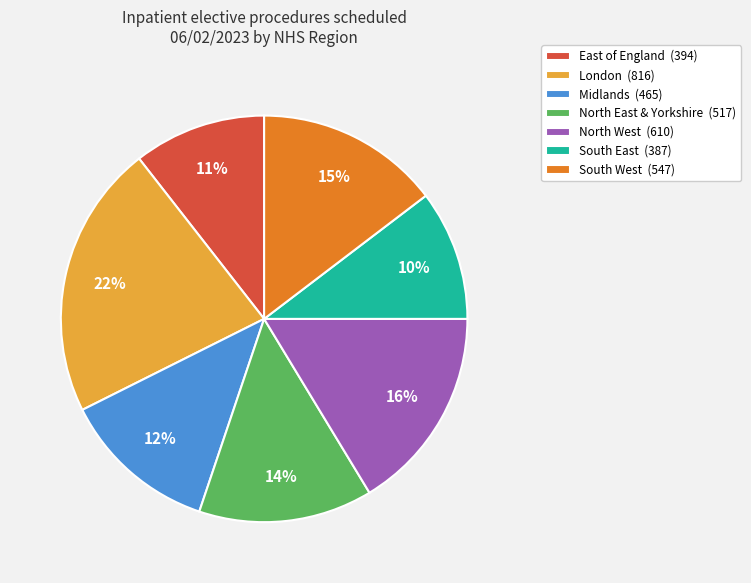

Does any single category account for the majority?

No